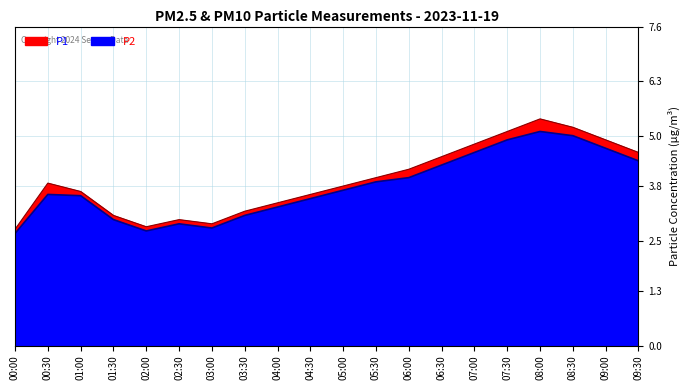

At which label does P2 reach its minimum?

00:00